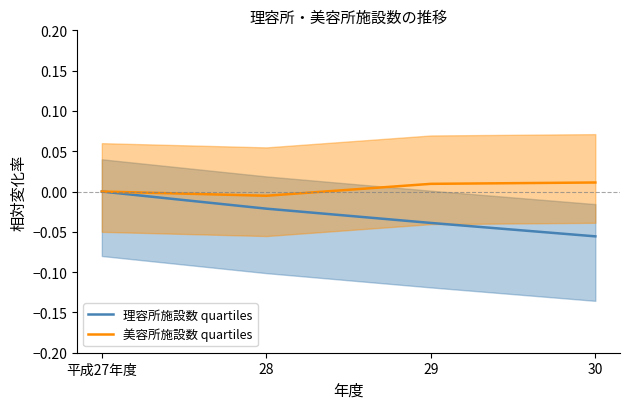

In 美容所施設数 quartiles, how many points are lower than both neighbors (excluding endpoints)?

1